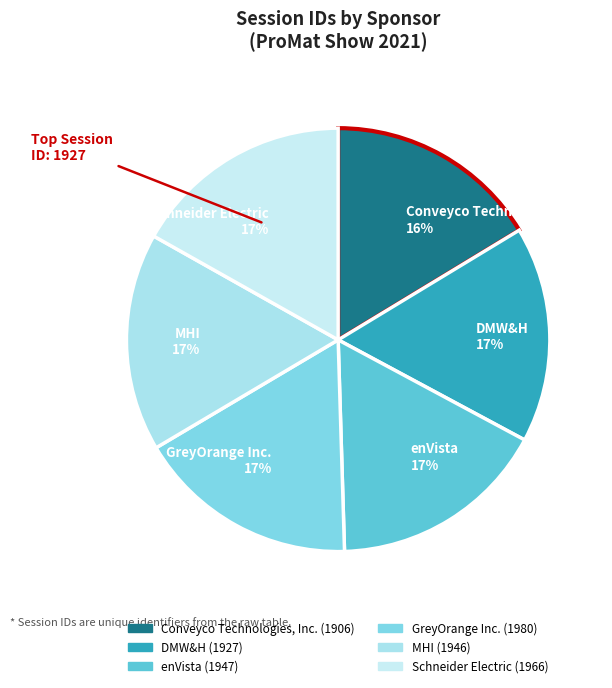

How many segments does this pie chart have?

6